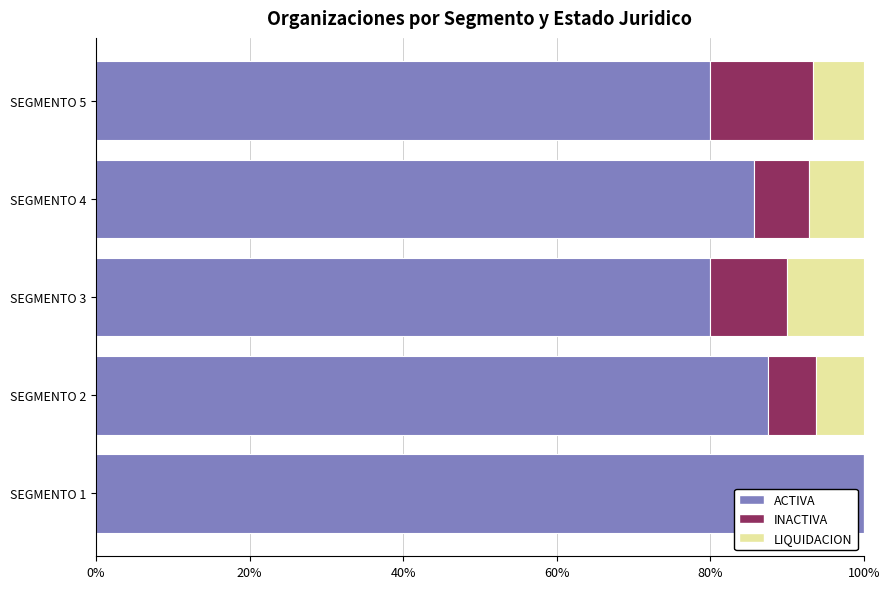

How many distinct data groups are displayed?

3